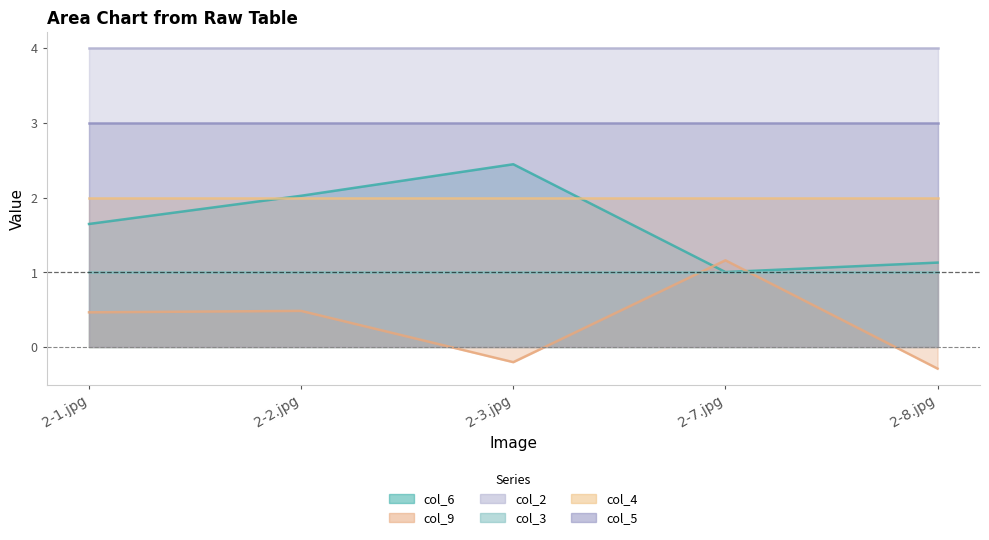

Which series has the largest total across all categories?

col_2